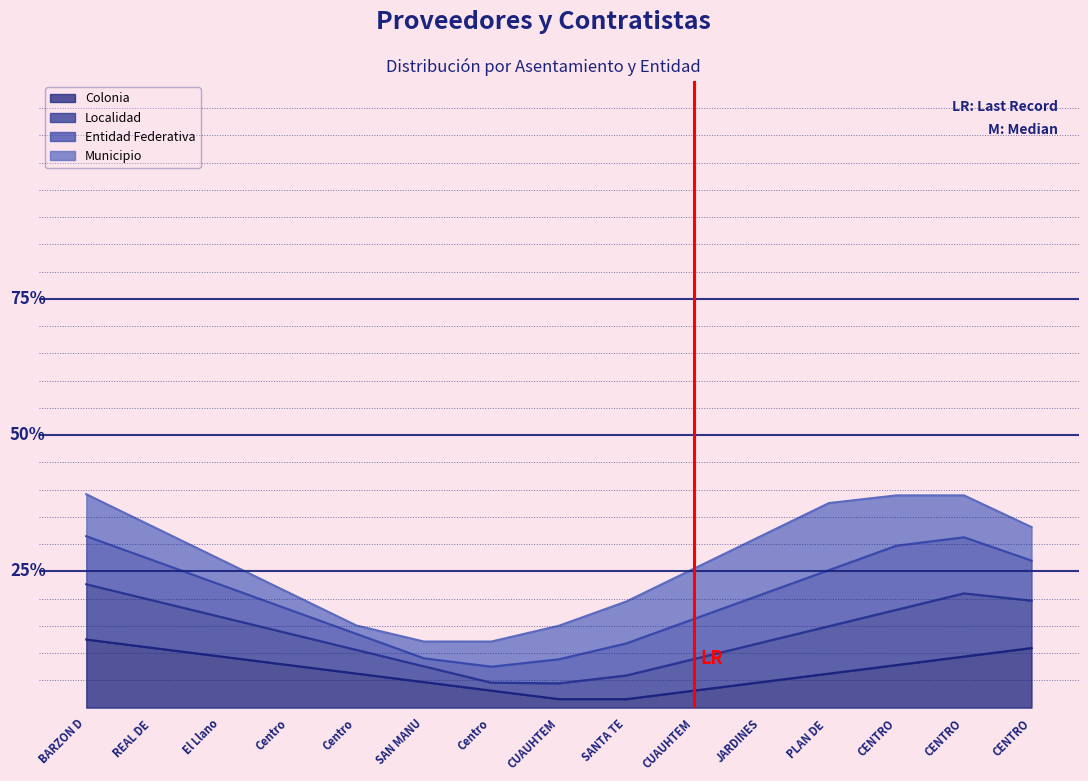

Is it true that Localidad equals 49.4 at CENTRO?

False